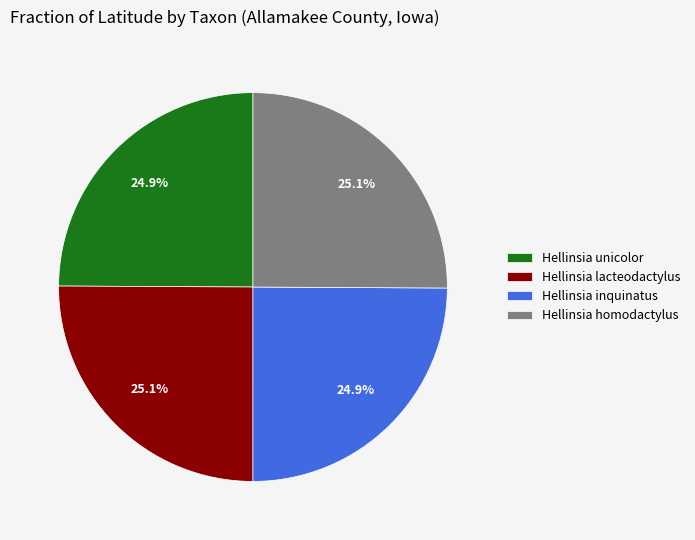

The Hellinsia unicolor slice represents 10% of the pie. True or false?

False